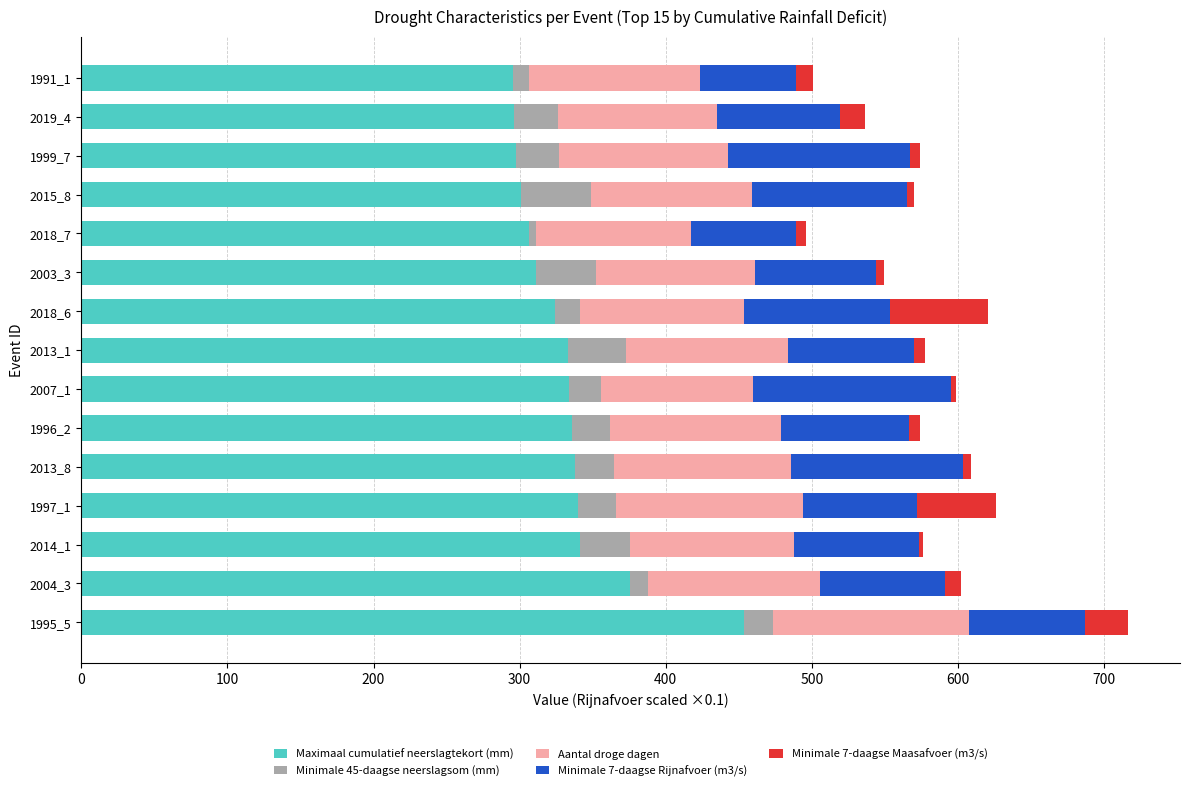

What is the difference between the maximum and second lowest values in the Maximaal cumulatief neerslagtekort (mm) series?

157.7